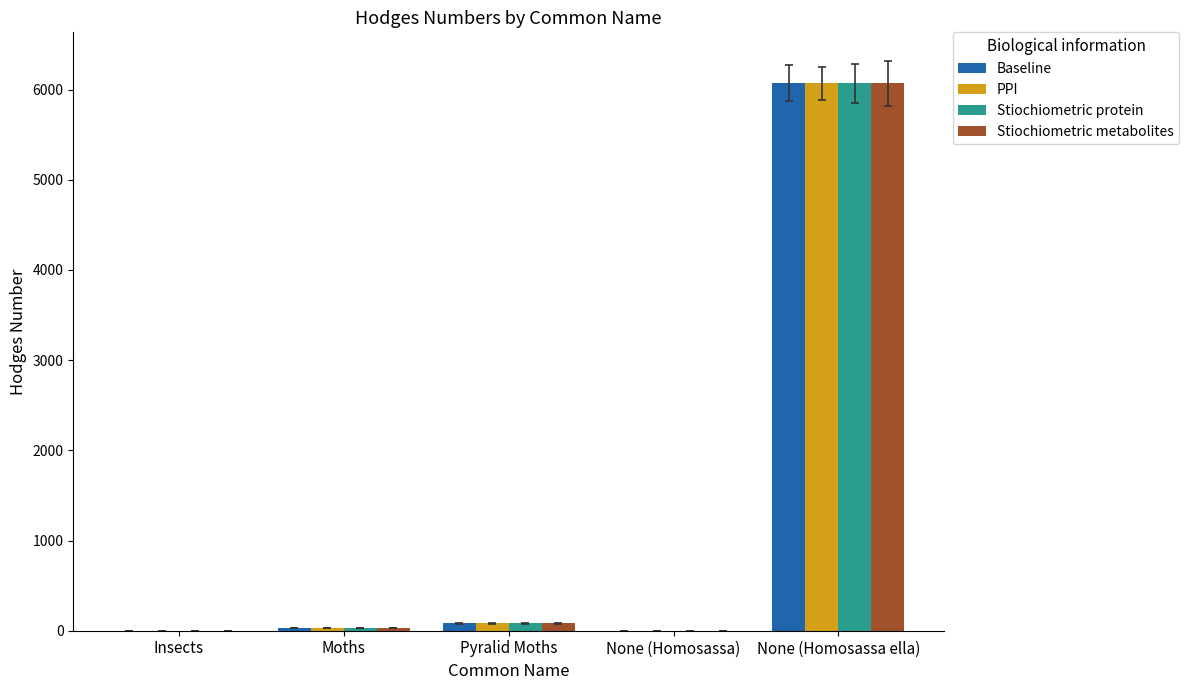

What is the sum of all Stiochiometric protein values?

6177.1